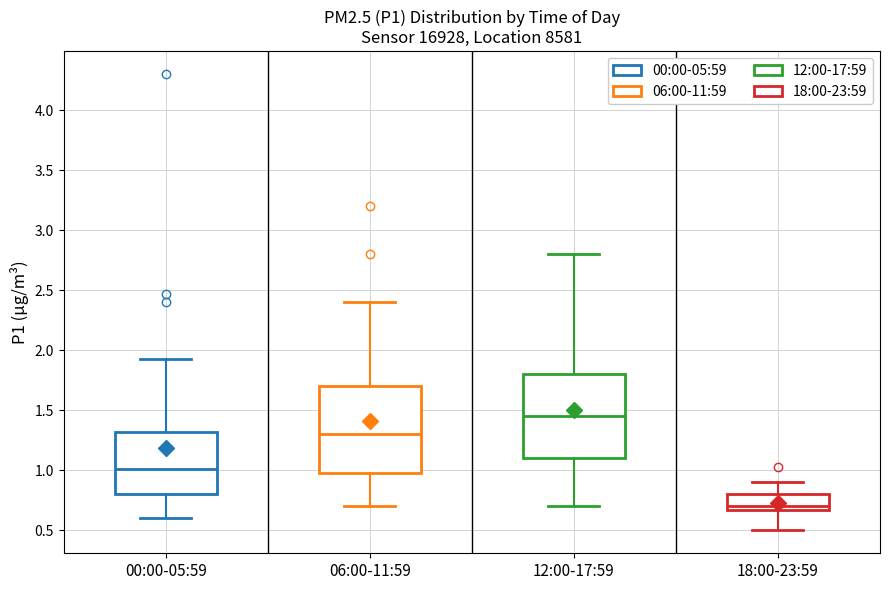

Reading left to right, read every box against the y-axis: the position of its median line, the range the box covers, and the ends of its whiskers. The values are not printed on the chart, so give them approximately, as read against the axis.

00:00-05:59: median 1.00, box 0.80 to 1.30, whiskers 0.60 to 1.95
06:00-11:59: median 1.30, box 1.00 to 1.70, whiskers 0.70 to 2.40
12:00-17:59: median 1.45, box 1.10 to 1.80, whiskers 0.70 to 2.80
18:00-23:59: median 0.70, box 0.65 to 0.80, whiskers 0.50 to 0.90